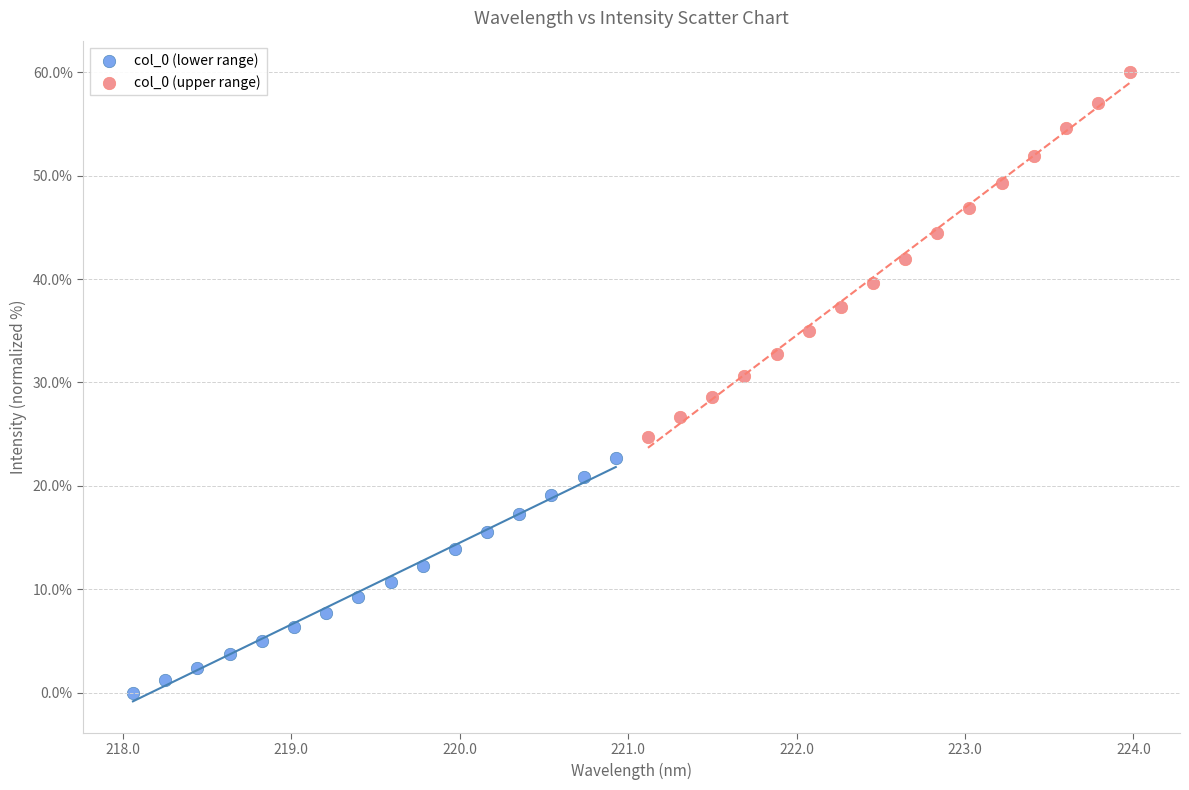

Which series has the largest Y range (max minus min)?

col_0 (upper range)